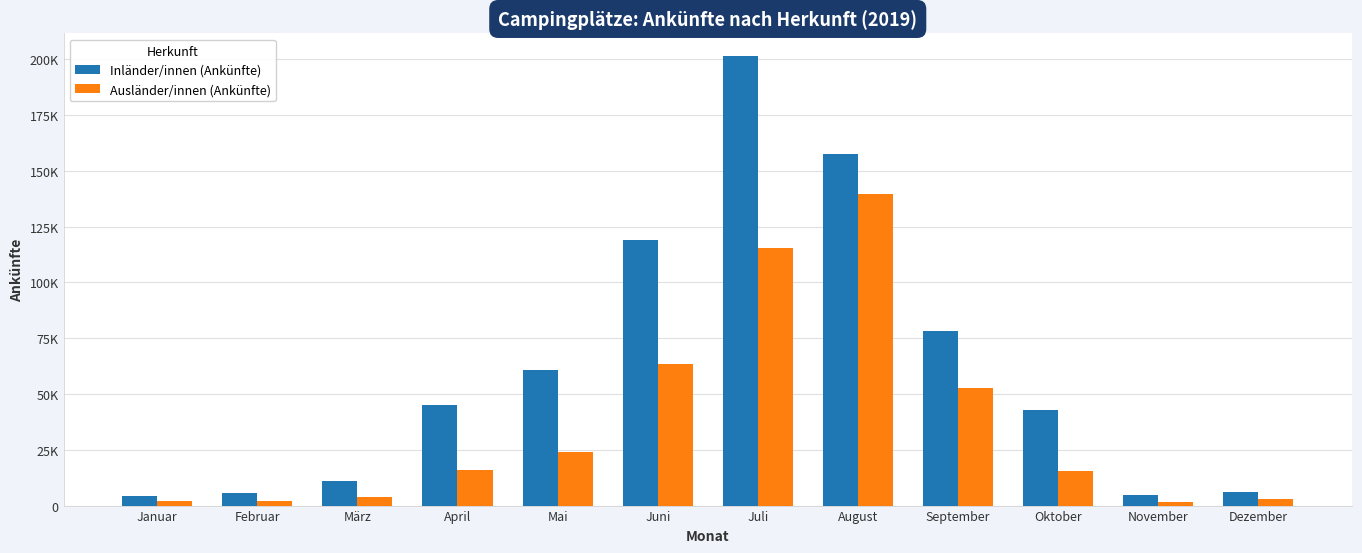

What is the difference between the maximum and second lowest values in the Inländer/innen (Ankünfte) series?

196668.1